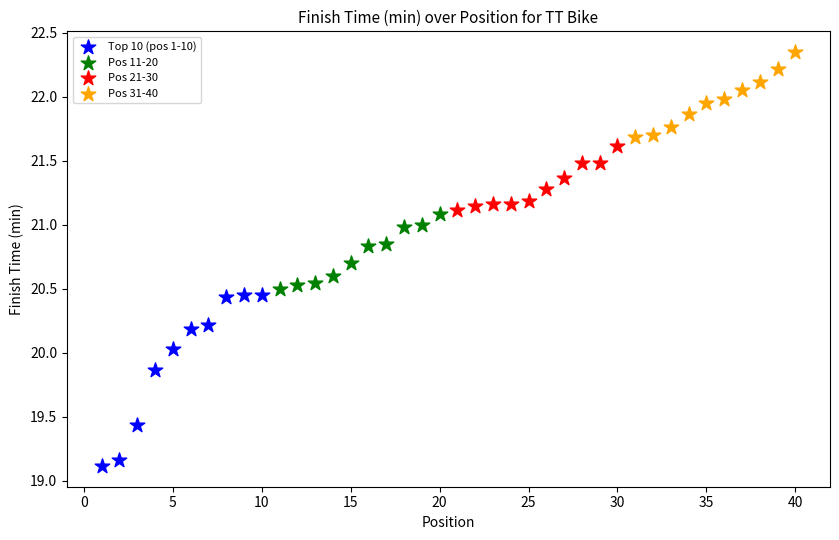

Which series reaches the minimum Y coordinate?

Top 10 (pos 1-10)